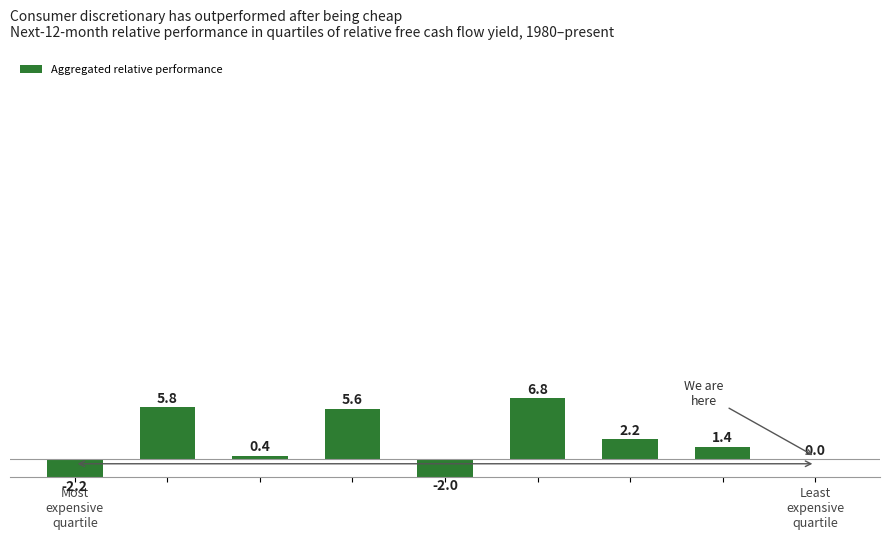

What is the greatest value displayed?

6.8